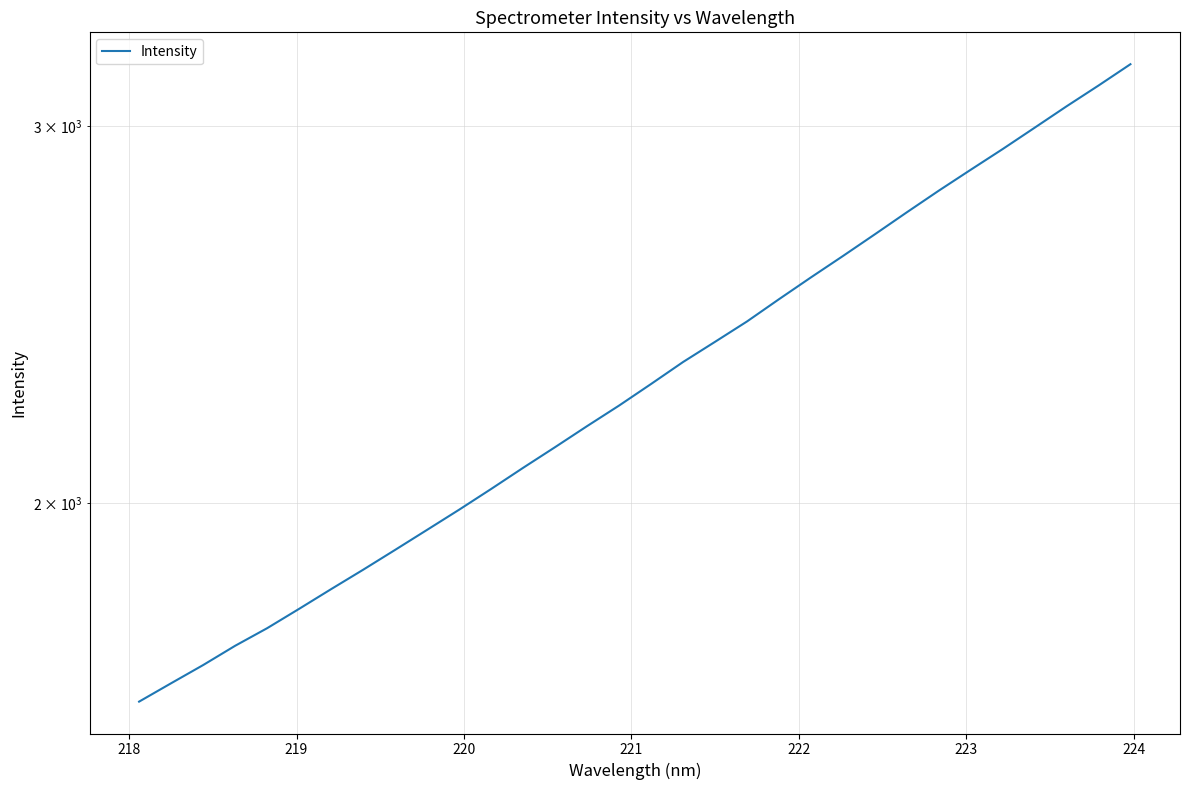

How many categories are shown in the chart?

32